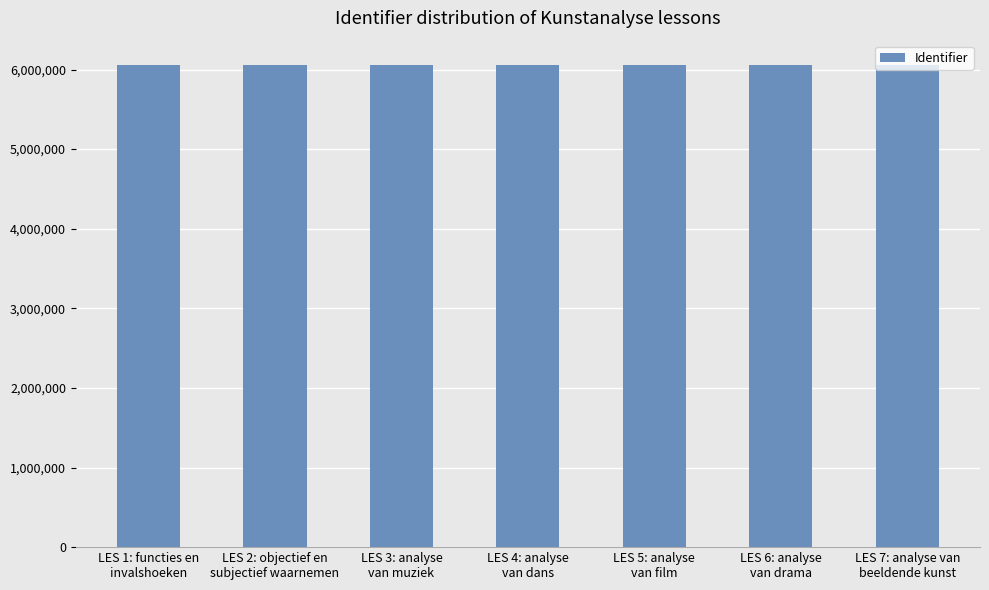

The value at LES 5: analyse
van film is 2878529. True or false?

False